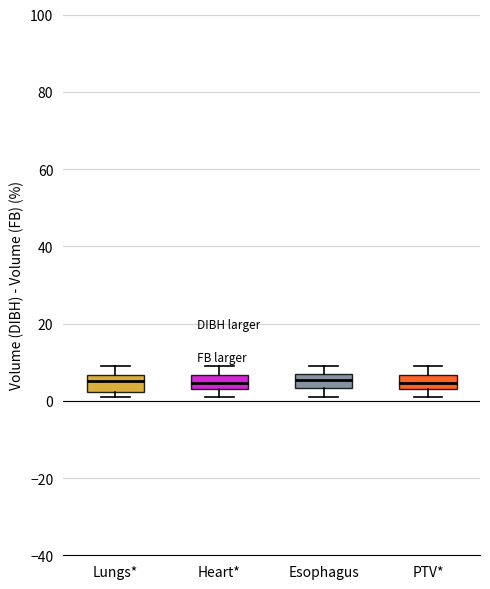

Reading left to right, transcribe this box plot: for each box, give where its median line is, the range the box spans, and where its two whiskers end, as read against the y-axis. The values are not printed on the chart, so give them approximately, as read against the axis.

Lungs*: median 6 (inside the box), box 2 to 6, whiskers 2 (just below the box's lower edge) to 10
Heart*: median 4 (inside the box), box 4 to 6, whiskers 2 to 10
Esophagus: median 6, box 4 to 8, whiskers 2 to 10
PTV*: median 4 (inside the box), box 4 to 6, whiskers 2 to 10